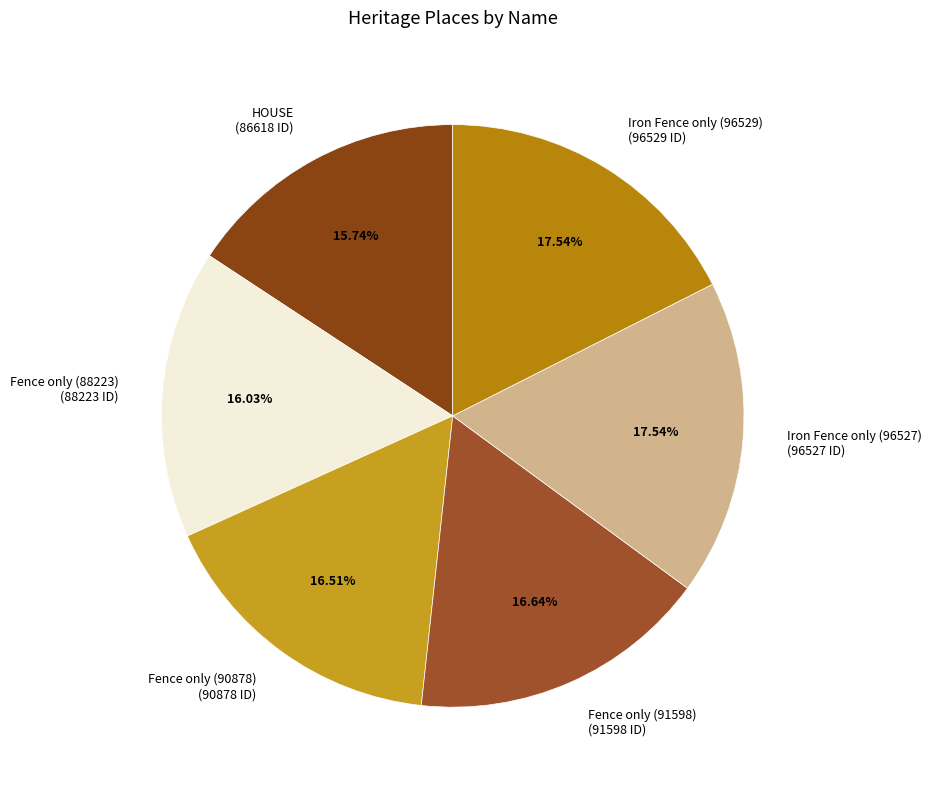

To the nearest percent, what is the combined percentage of Fence only (91598) and Fence only (88223)?

33%